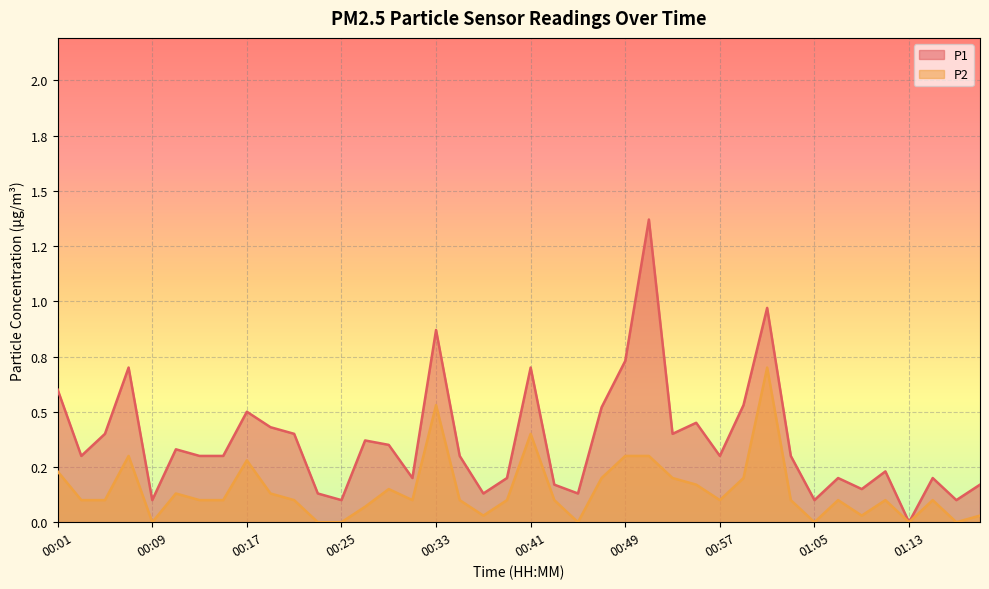

Is it true that P2 equals 0.2 at 00:31?

False